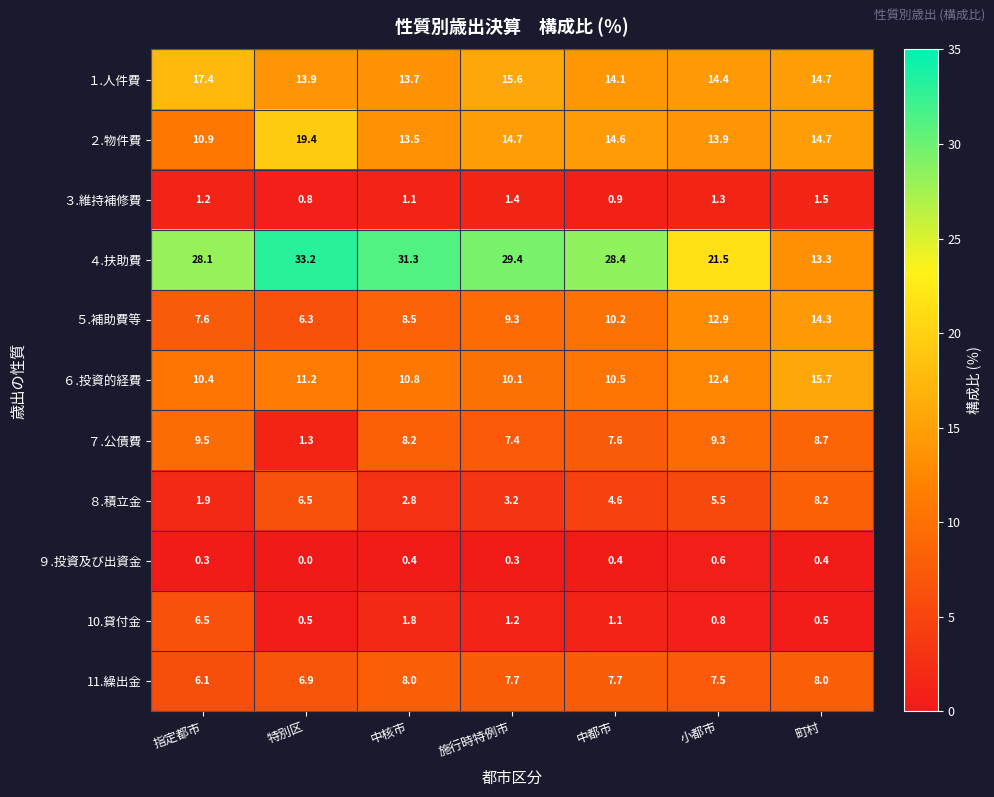

At which label does ３.維持補修費 first exceed 1?

指定都市